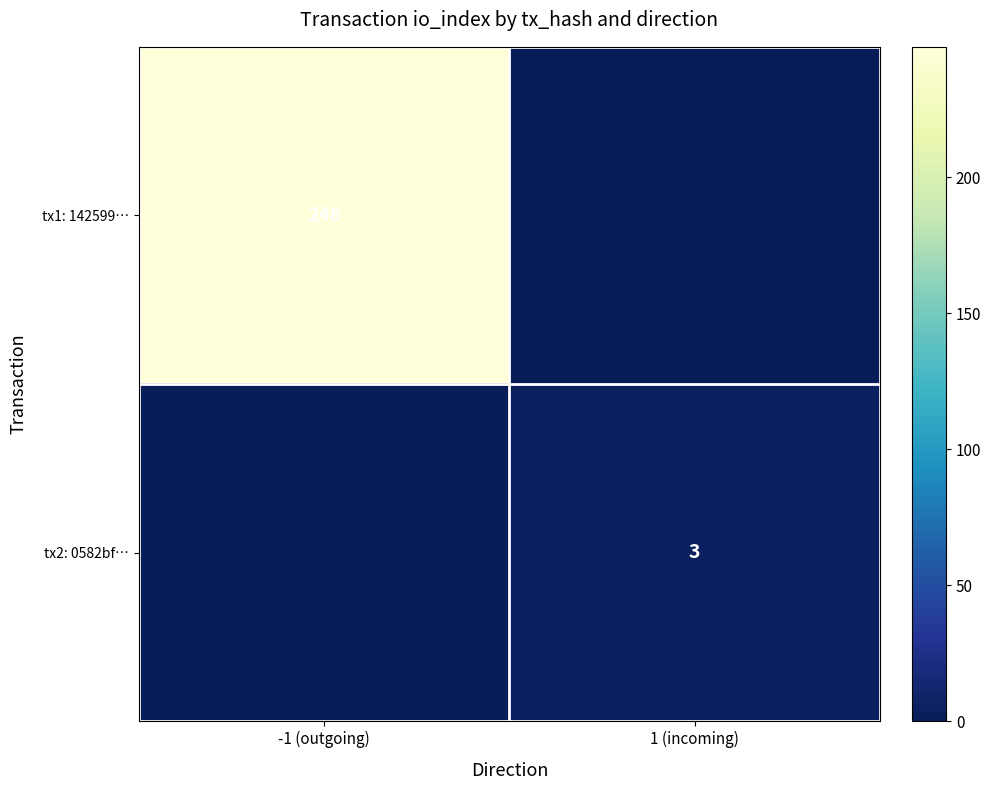

The tx2: 0582bf… series shows 2 at 1 (incoming). True or false?

False